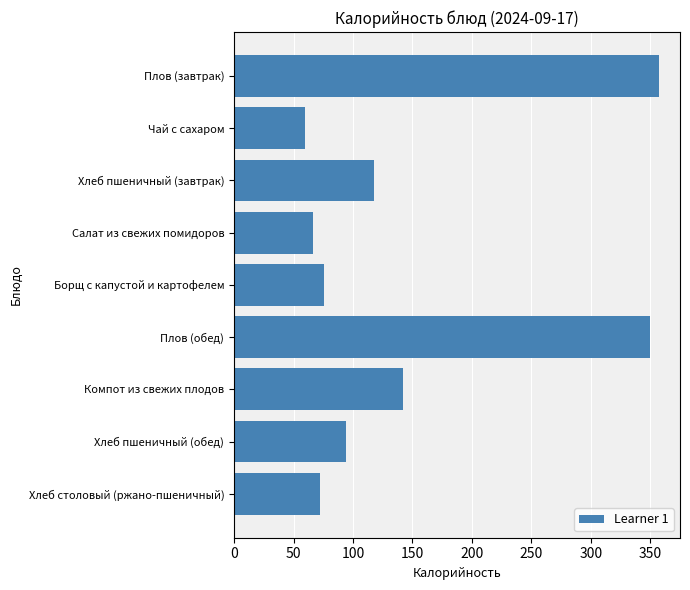

At which label is the value closest to 208?

Компот из свежих плодов